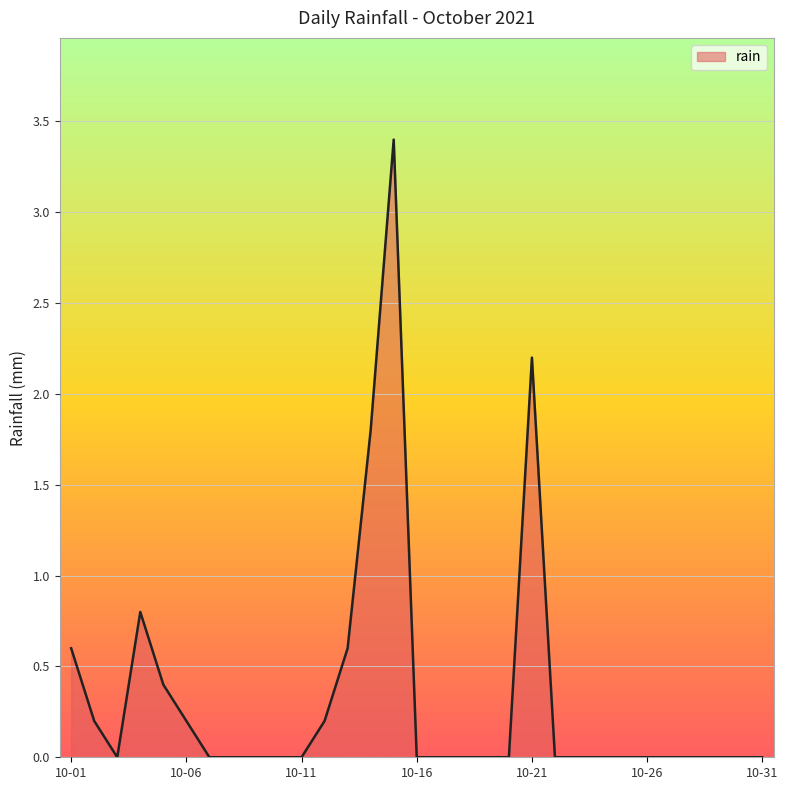

Reading right to left, list all the values displayed in this chart.

0.0	0.0	0.0	0.0	0.0	0.0	0.0	0.0	0.0	0.0	2.2	0.0	0.0	0.0	0.0	0.0	3.4	1.8	0.6	0.2	0.0	0.0	0.0	0.0	0.0	0.2	0.4	0.8	0.0	0.2	0.6